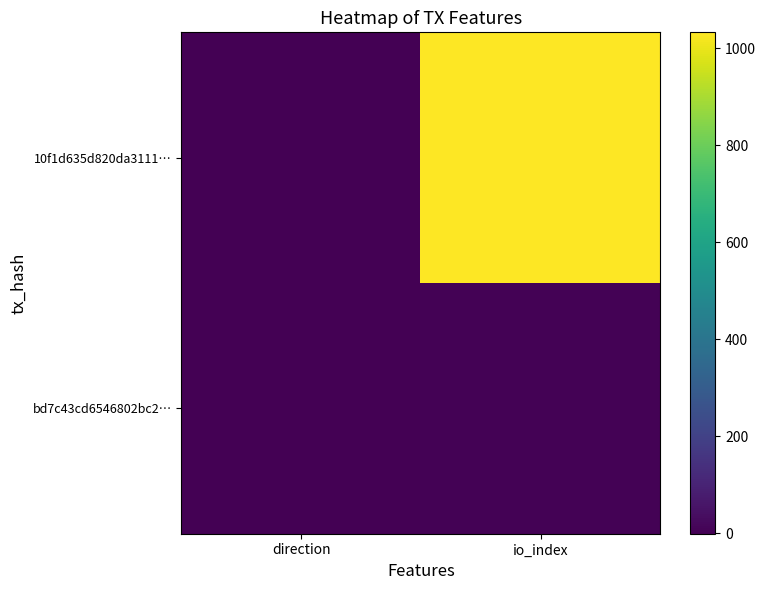

Count the number of data series in this chart.

2